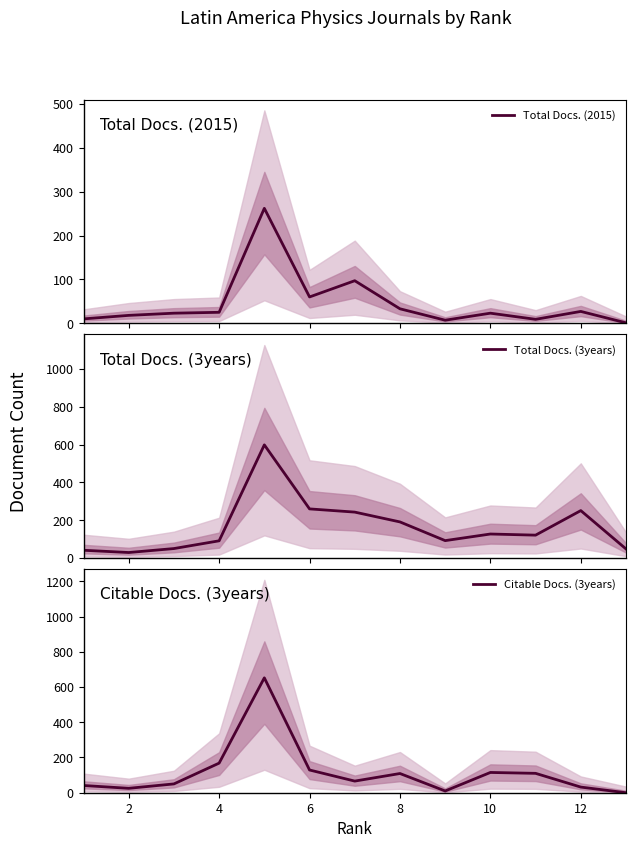

The value of Citable Docs. (3years) at 10 is 115. True or false?

True